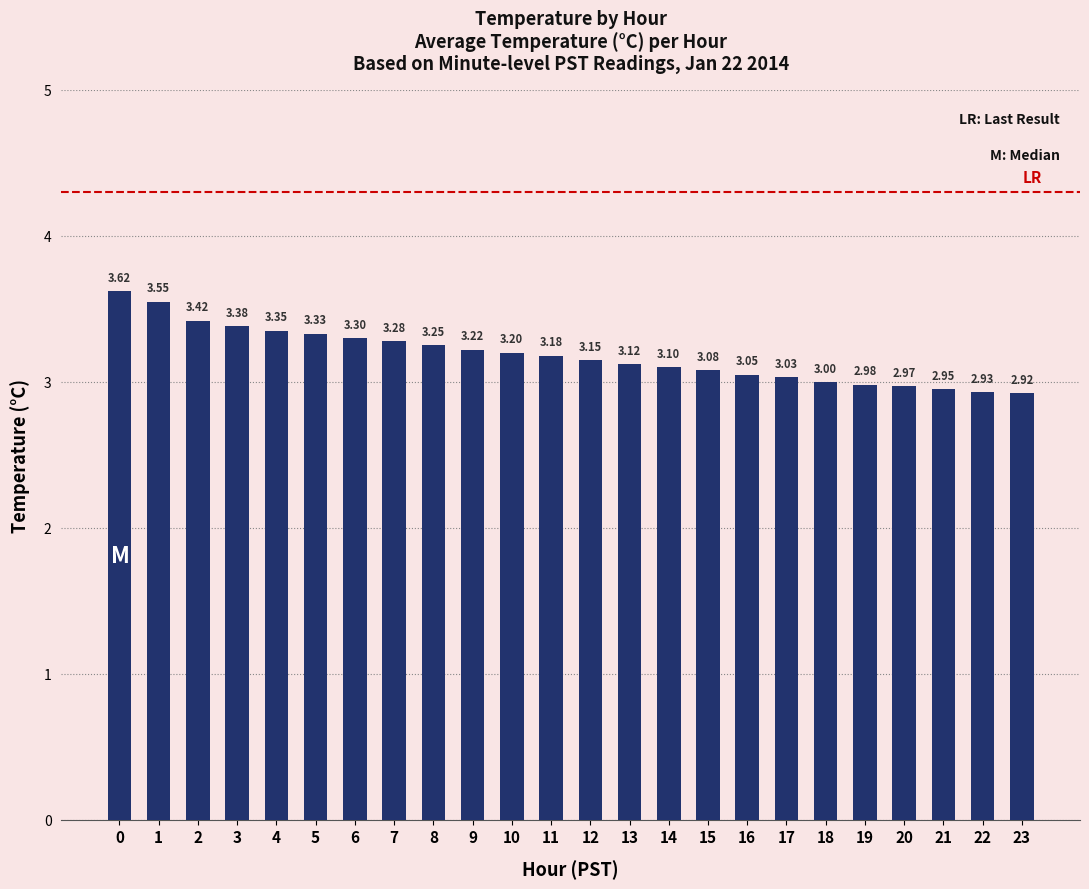

List the labels in order of value, smallest first.

23, 22, 21, 20, 19, 18, 17, 16, 15, 14, 13, 12, 11, 10, 9, 8, 7, 6, 5, 4, 3, 2, 1, 0